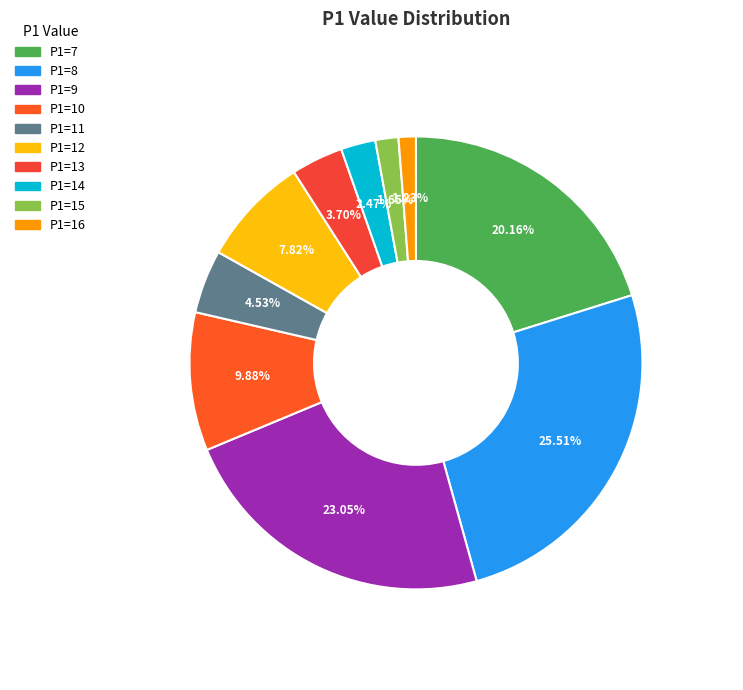

Approximately how many times larger is the value at P1=7 compared to P1=9?

0.9